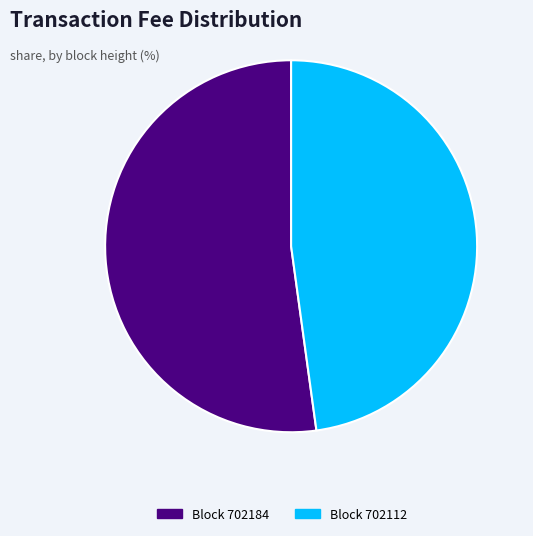

Is it true that Block 702184 is 52% of the pie?

True